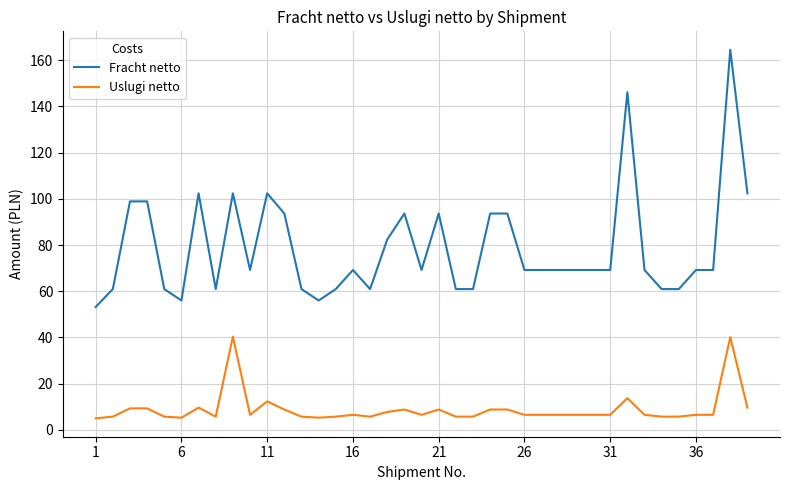

Which series has the largest range (max minus min)?

Fracht netto